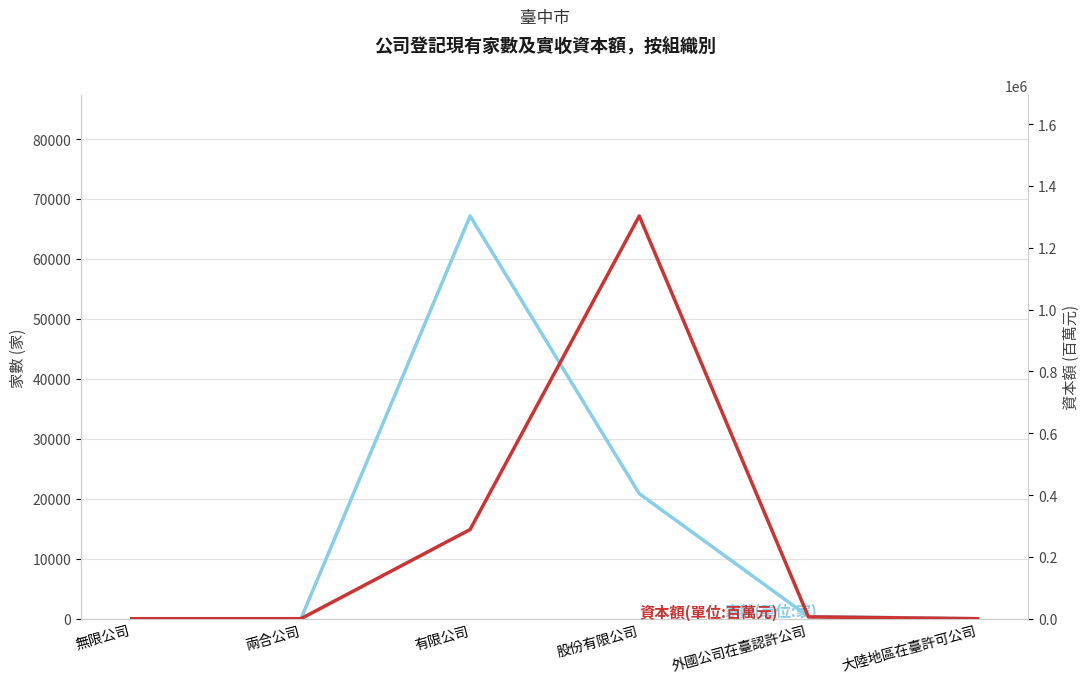

What position from the left is 兩合公司?

2